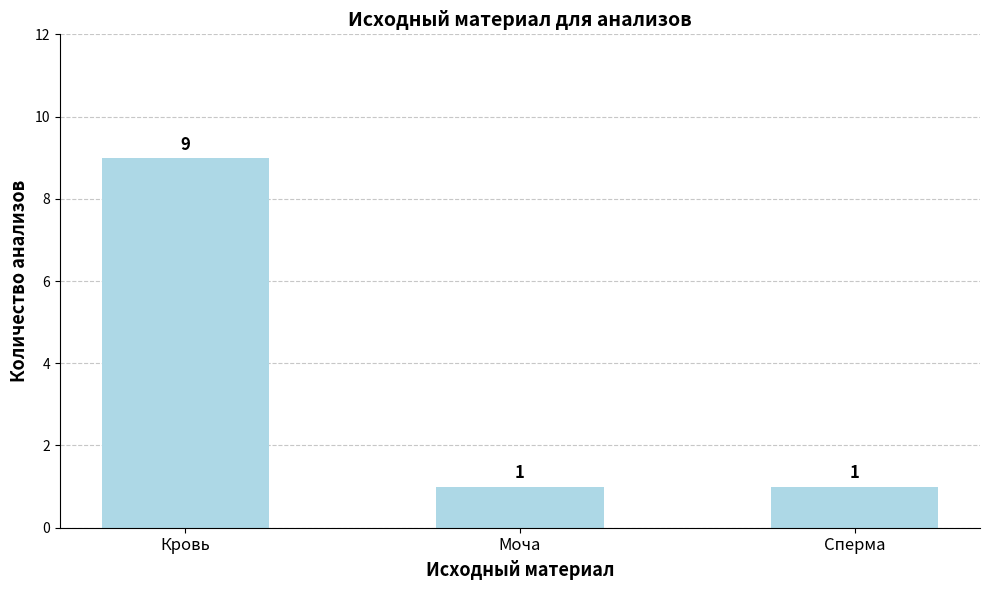

Between Кровь and Моча, which is larger?

Кровь